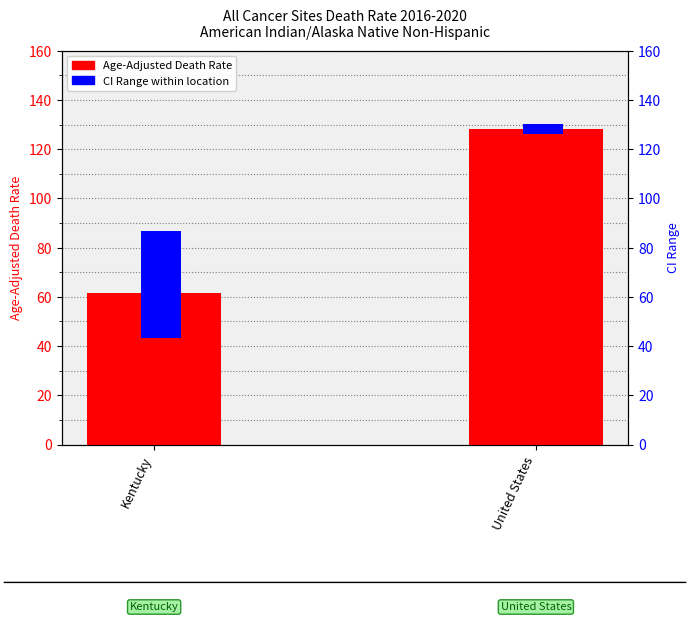

At which label is CI Range (Upper - Lower) closest to 23?

United States